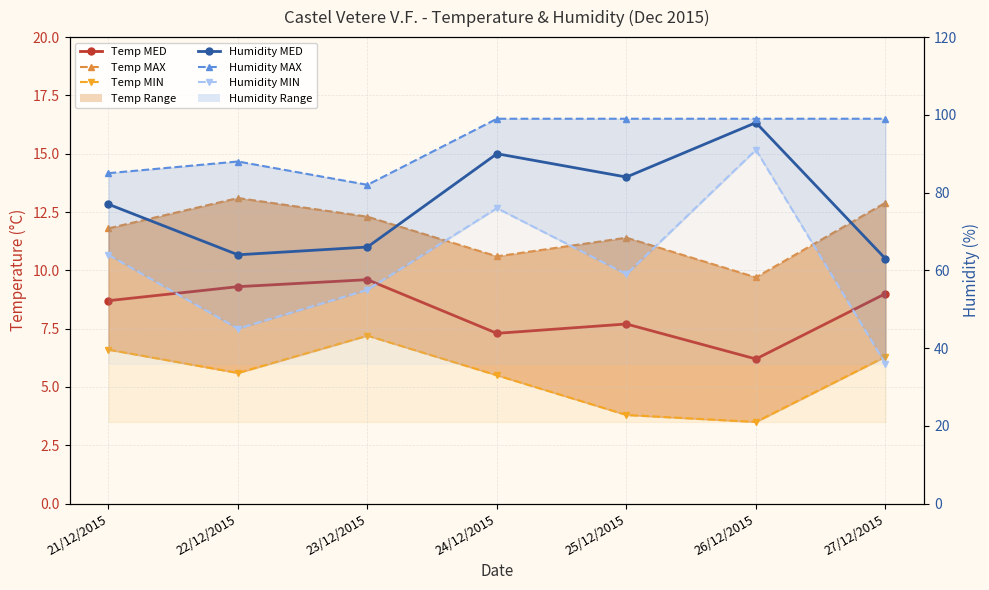

Which series has the largest total across all categories?

Humidity MAX